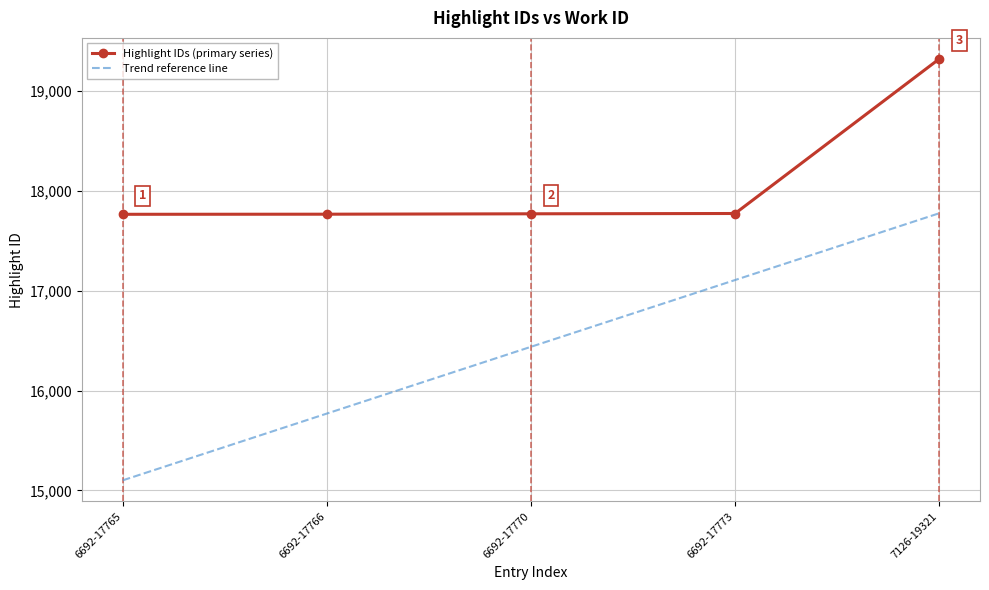

The Highlight IDs (primary series) series shows 6179.4 at 7126-19321. True or false?

False